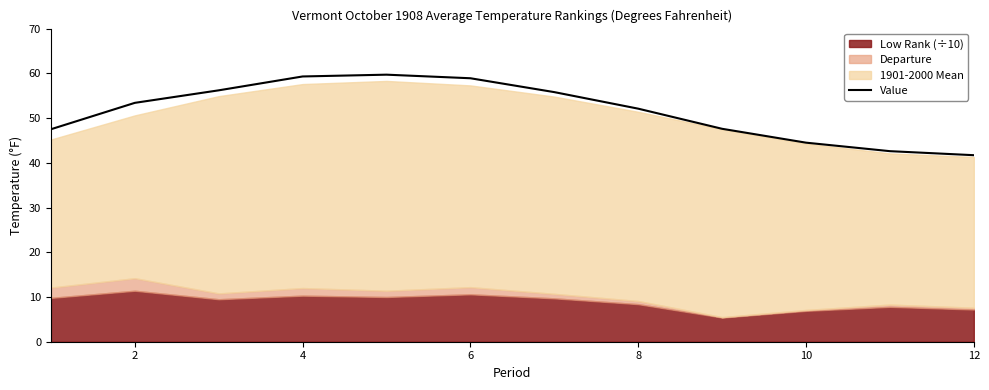

True or false: Value has a value of 57.1 at 12.

False